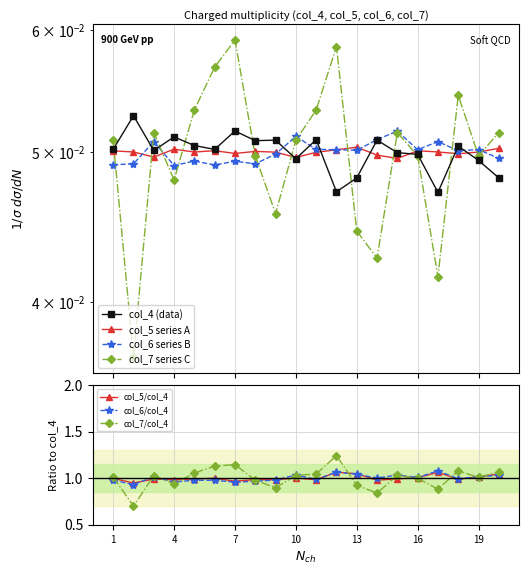

Is this an area chart (filled region under the line)?

No